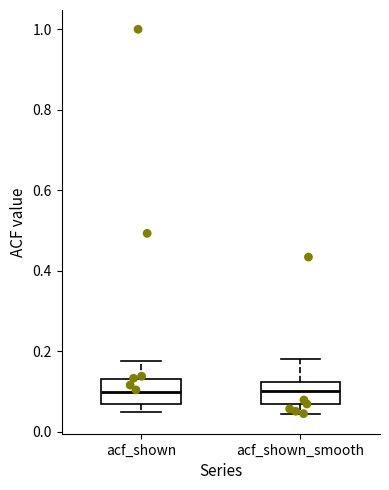

Reading left to right, transcribe this box plot: for each box, give where its median line is, the range the box spans, and where its two whiskers end, as read against the y-axis. The values are not printed on the chart, so give them approximately, as read against the axis.

acf_shown: median 0.10, box 0.06 to 0.14, whiskers 0.06 (just below the box's lower edge) to 0.18
acf_shown_smooth: median 0.10, box 0.06 to 0.12, whiskers 0.04 to 0.18